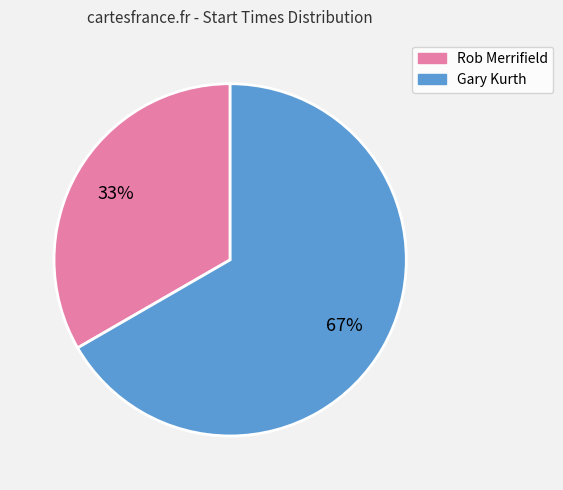

To the nearest percent, what is the average slice percentage?

50%